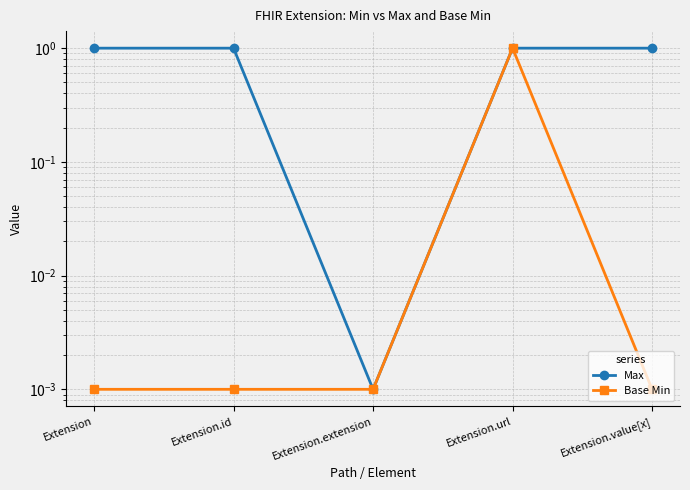

Which series changed the most between Extension and Extension.url?

Base Min